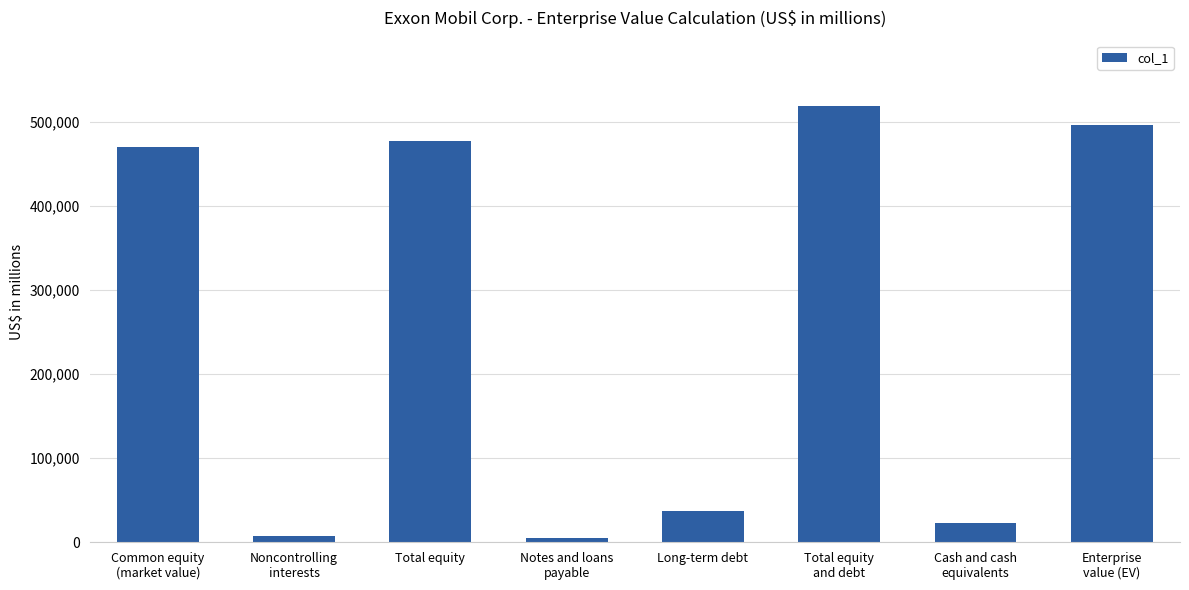

The chart shows a value of 477091 at Total equity. True or false?

True